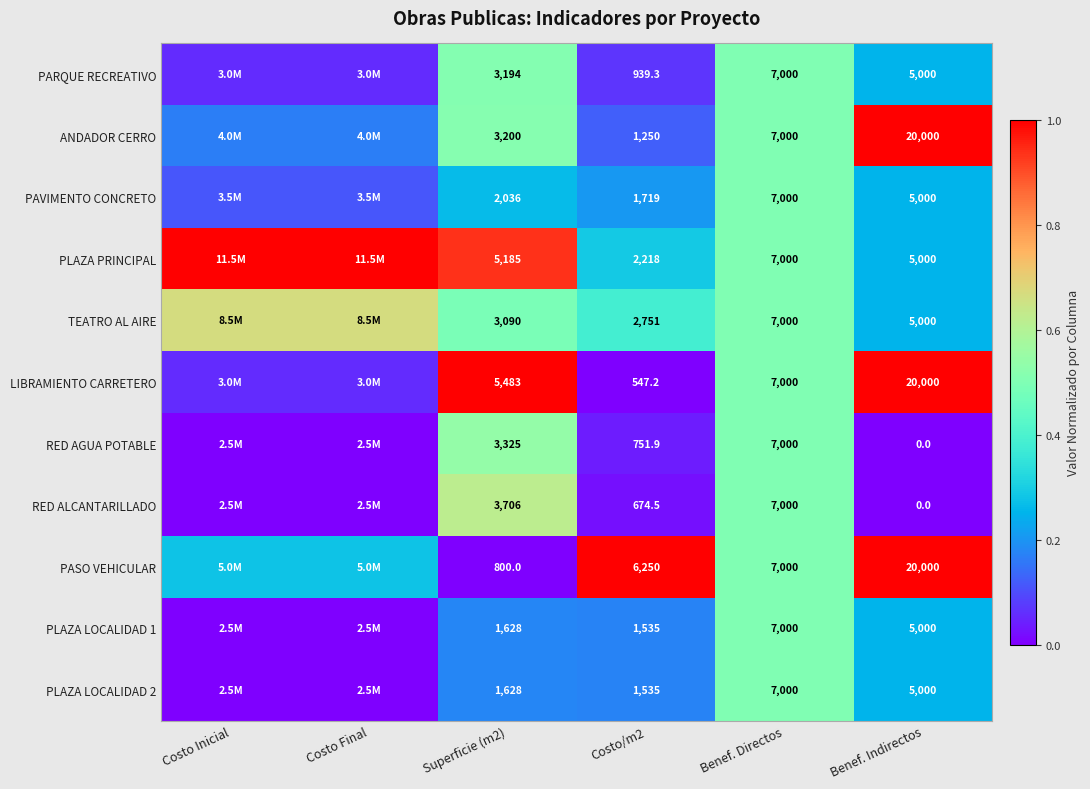

Which series changed the most between Costo/m2 and Benef. Directos?

LIBRAMIENTO CARRETERO